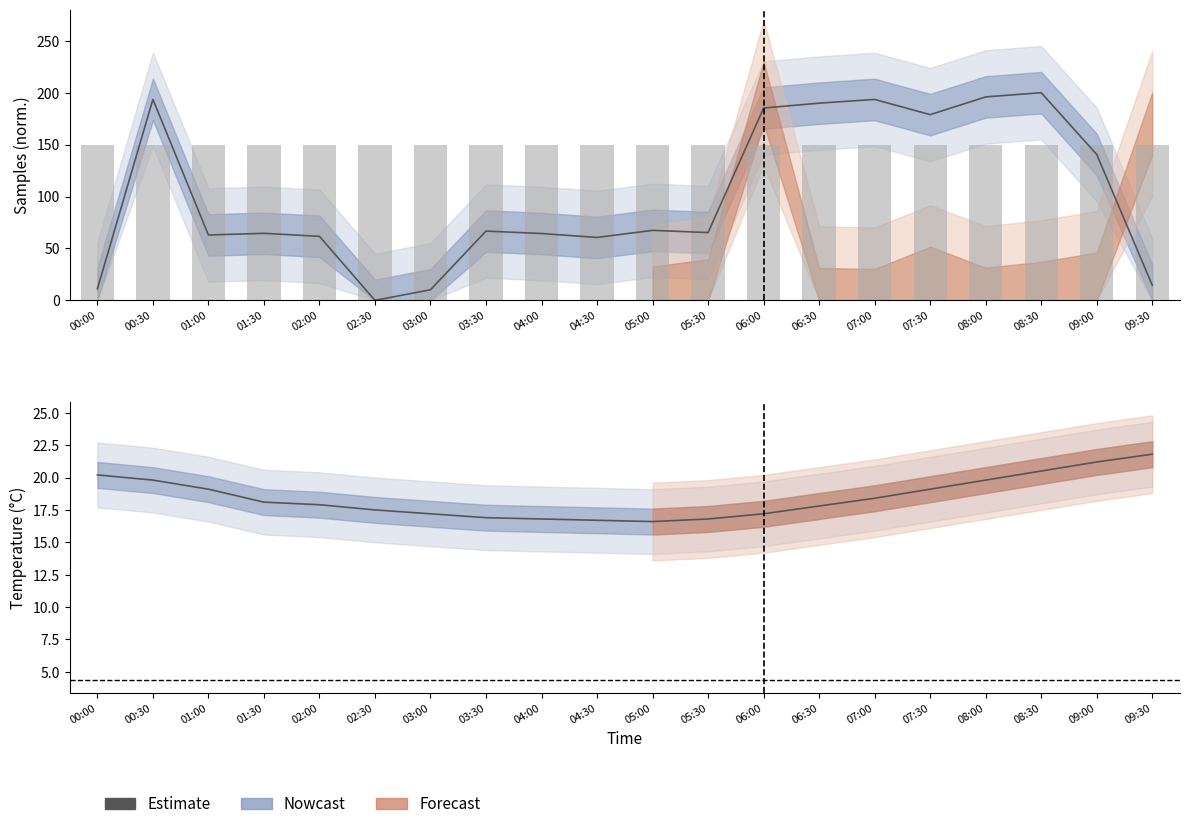

True or false: the data shows 17.8 at 06:30.

True